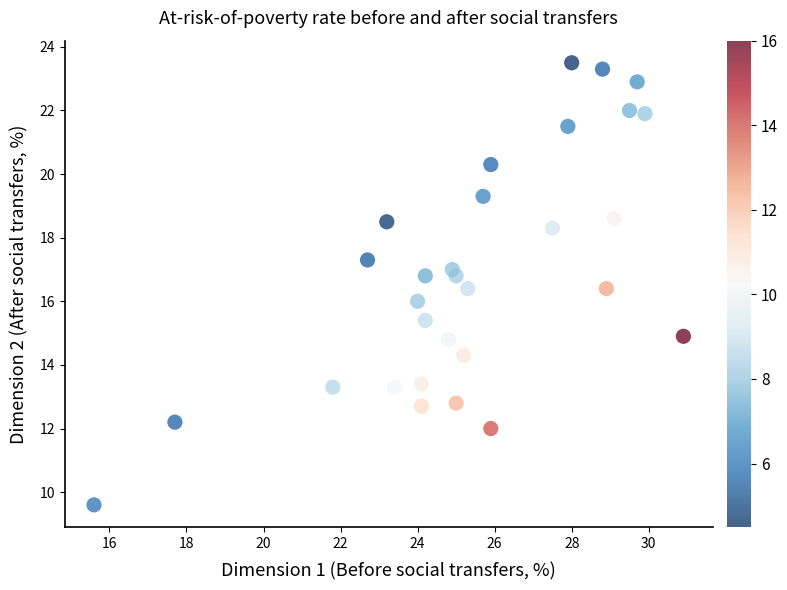

What is the range of X values (max minus min)?

15.3